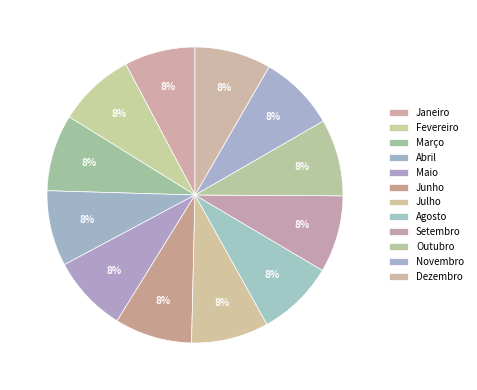

Which category has the biggest portion of the pie?

Junho